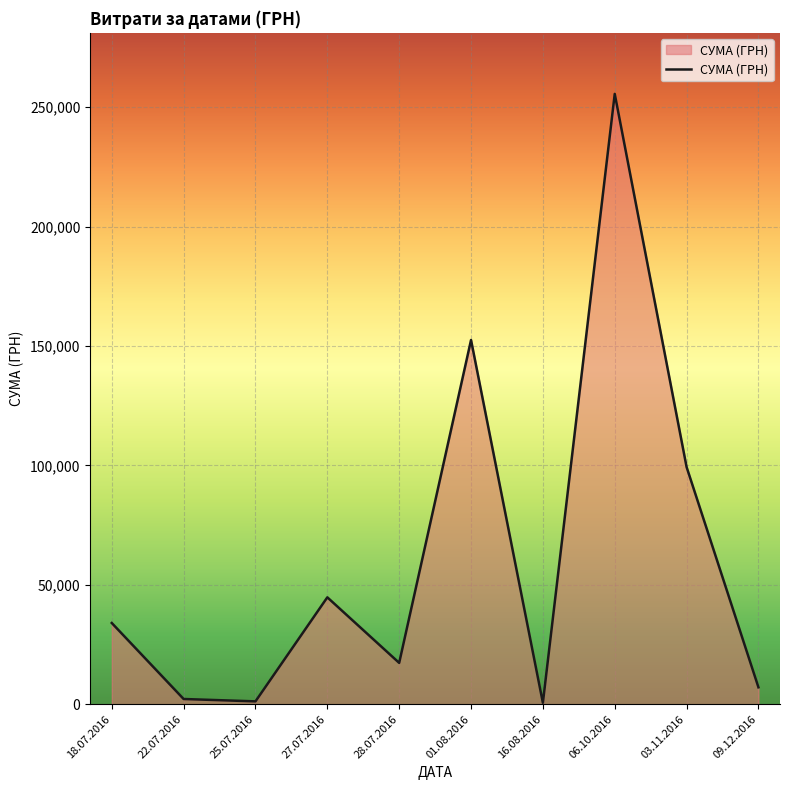

What is the greatest value displayed?

255550.2